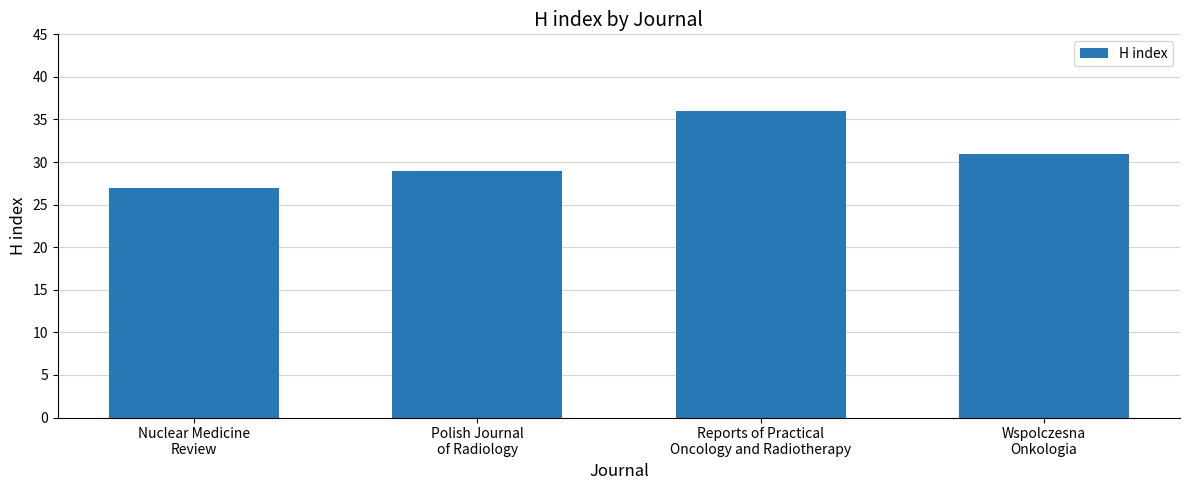

Rank the categories by value from lowest to highest.

Nuclear Medicine
Review, Polish Journal
of Radiology, Wspolczesna
Onkologia, Reports of Practical
Oncology and Radiotherapy